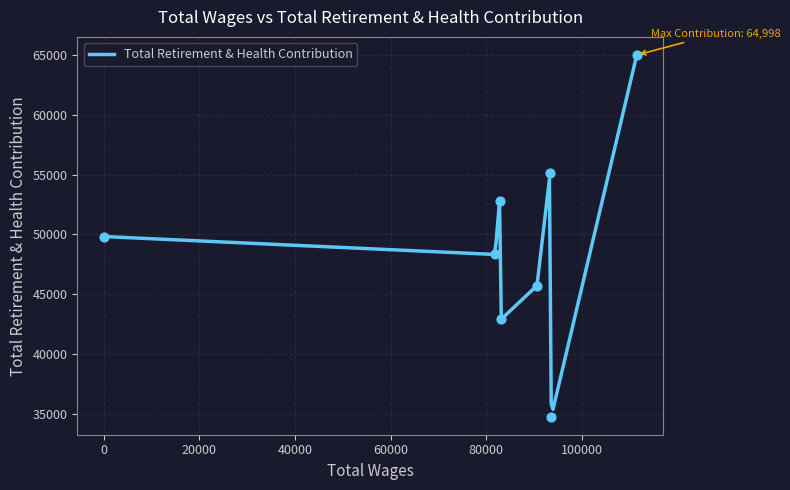

What is the change in value from 93415.0 to 90647.0?

-9430